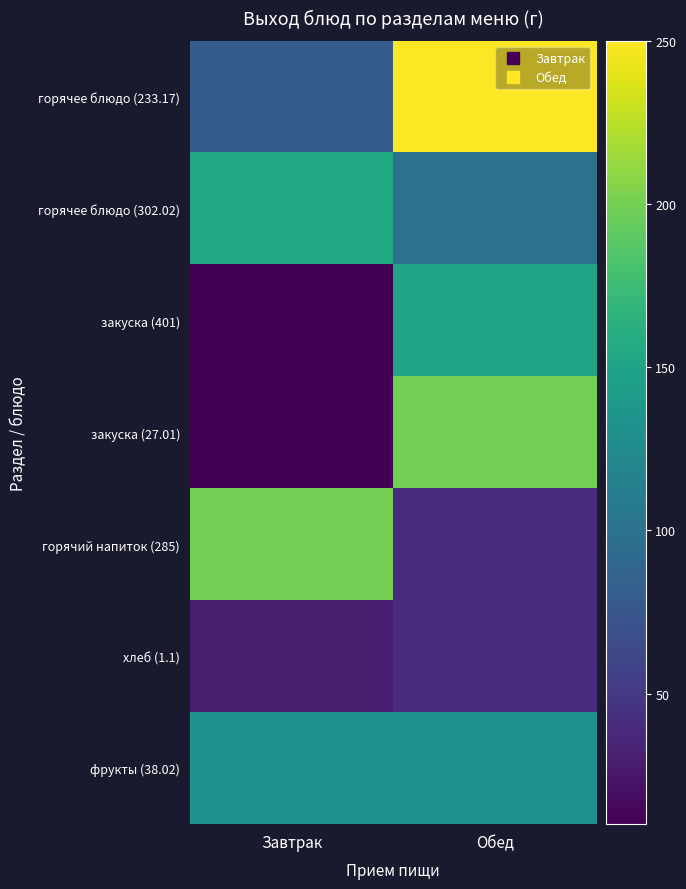

What is the total value across all series at Обед?

910